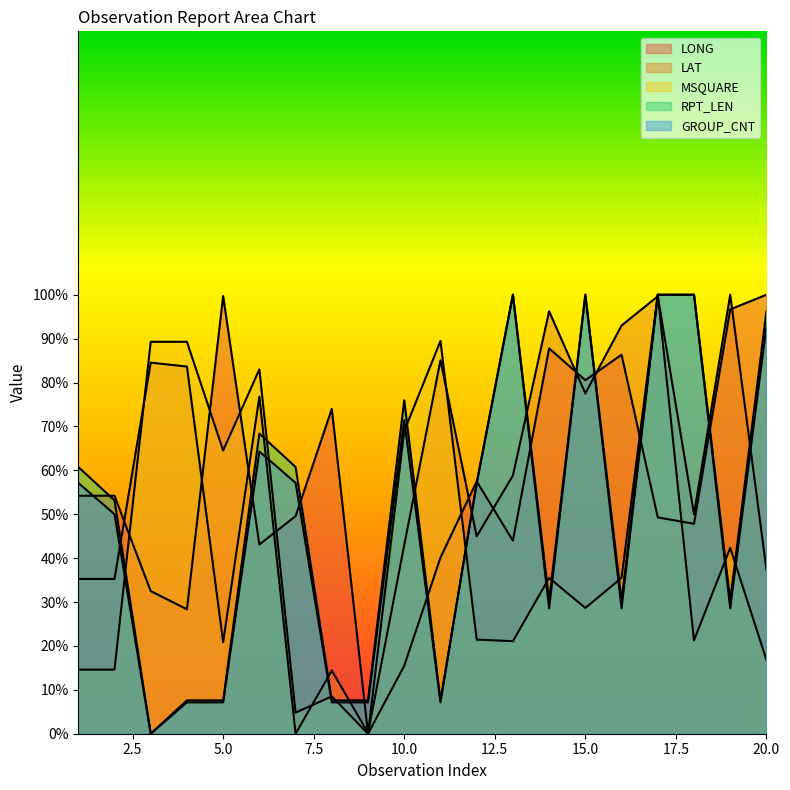

What is the sum of all GROUP_CNT values?

971.4